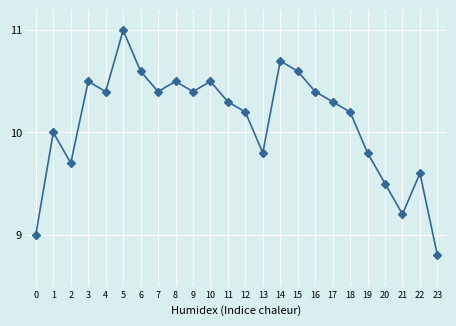

Read the value at 14.

10.7